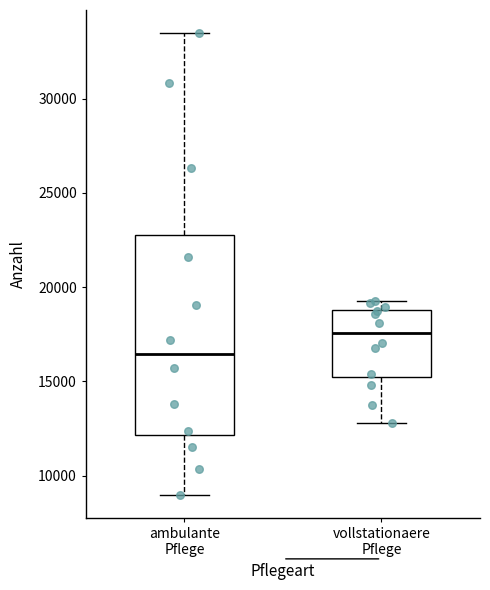

Reading left to right, transcribe this box plot: for each box, give where its median line is, the range the box spans, and where its two whiskers end, as read against the y-axis. The values are not printed on the chart, so give them approximately, as read against the axis.

ambulante Pflege: median 16500, box 12000 to 23000, whiskers 9000 to 33500
vollstationaere Pflege: median 17500, box 15000 to 19000, whiskers 13000 to 19500